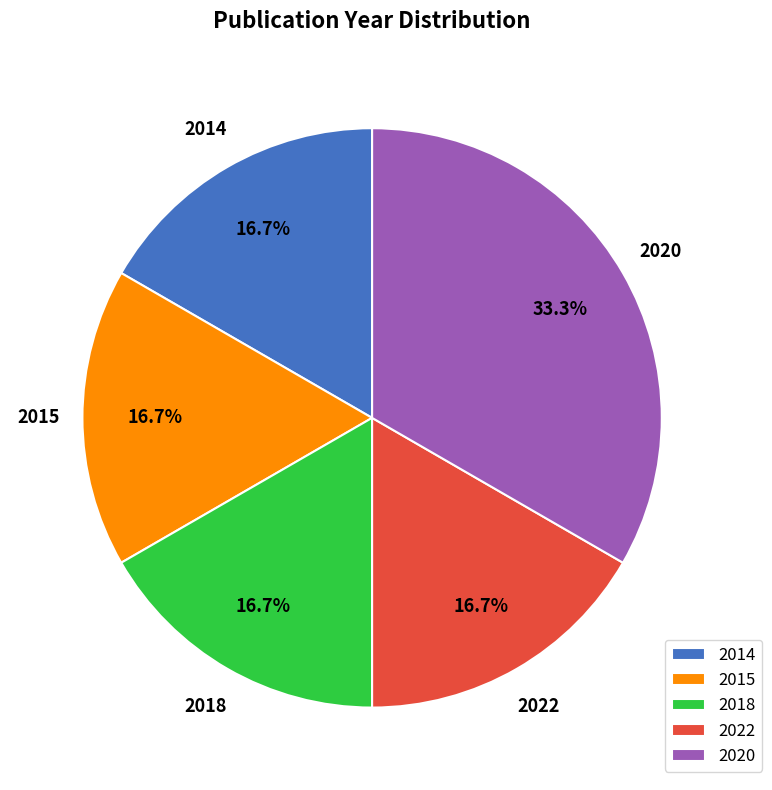

Does any single category account for the majority?

No